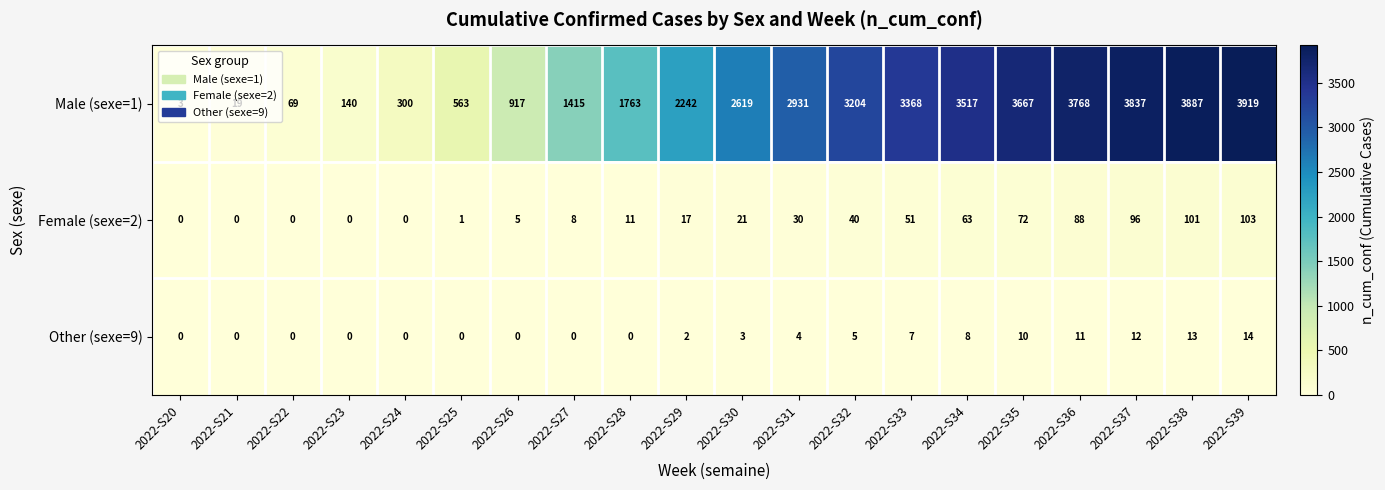

Rank the series by their maximum value, from highest to lowest.

Male (sexe=1), Female (sexe=2), Other (sexe=9)